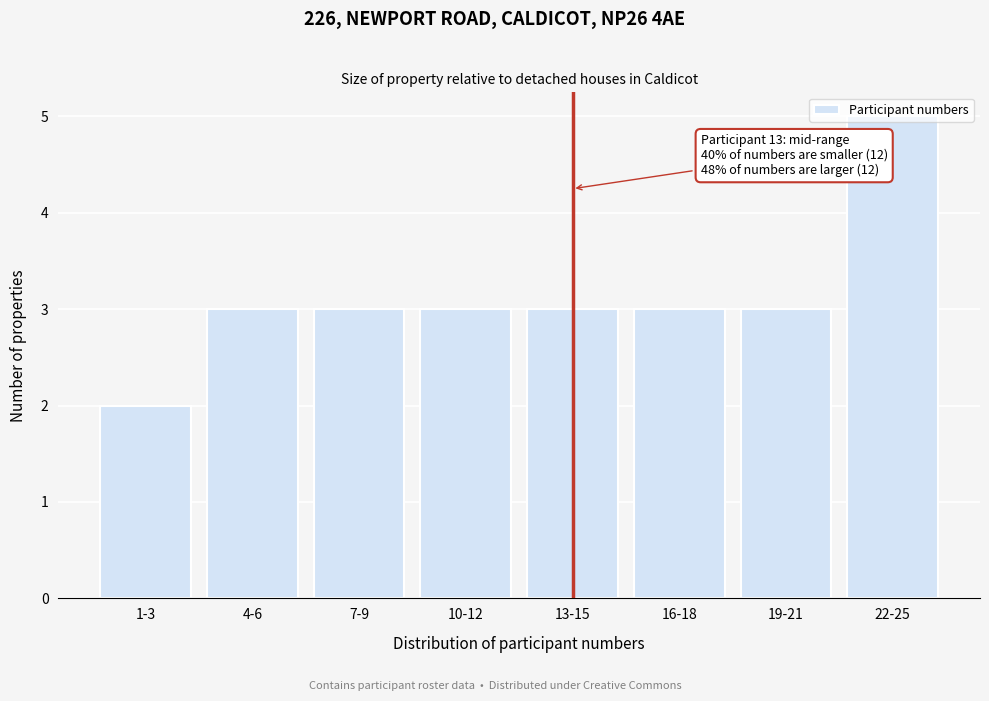

What is the label of the 7th bar from the left?

19-21